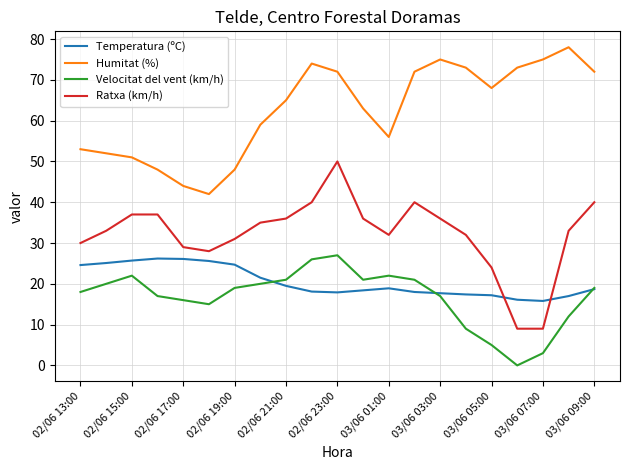

What is the maximum value for Ratxa (km/h)?

50.0